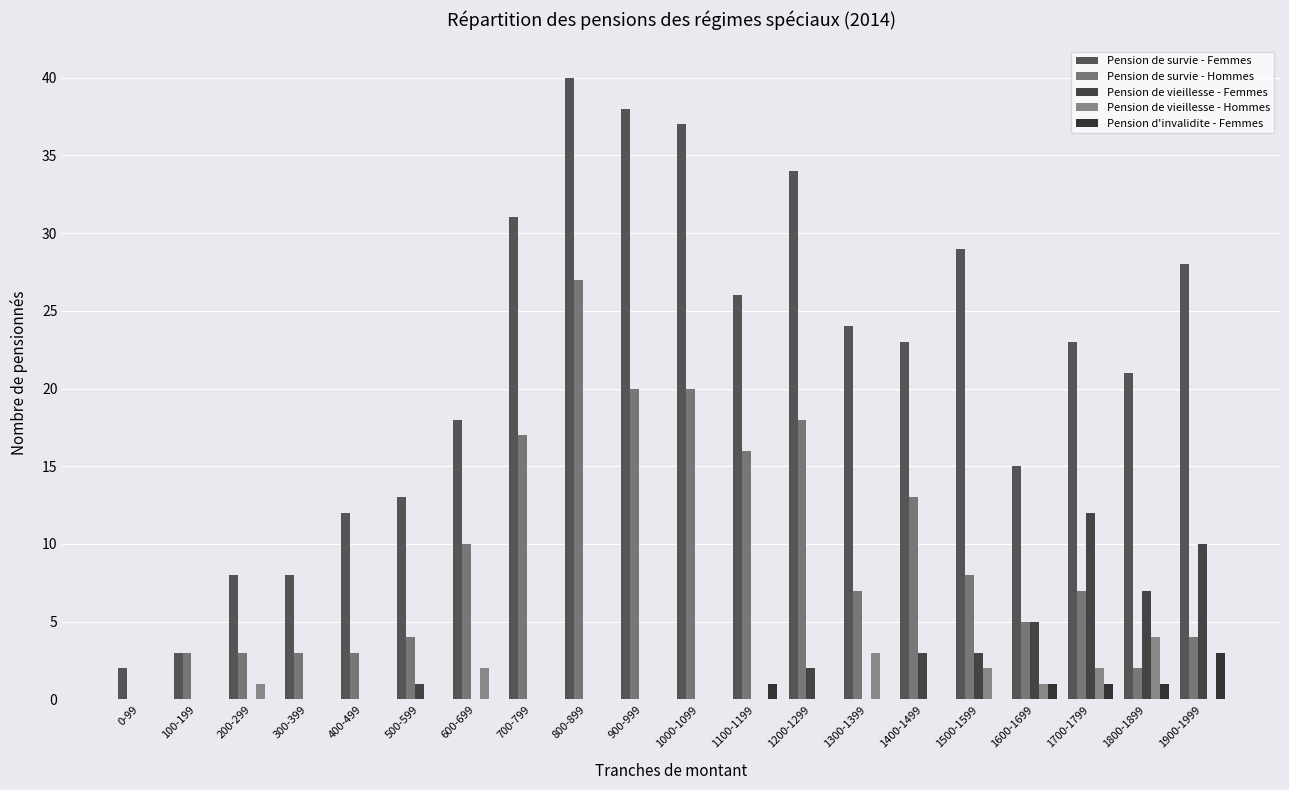

What is the sum of all Pension de vieillesse - Femmes values?

43